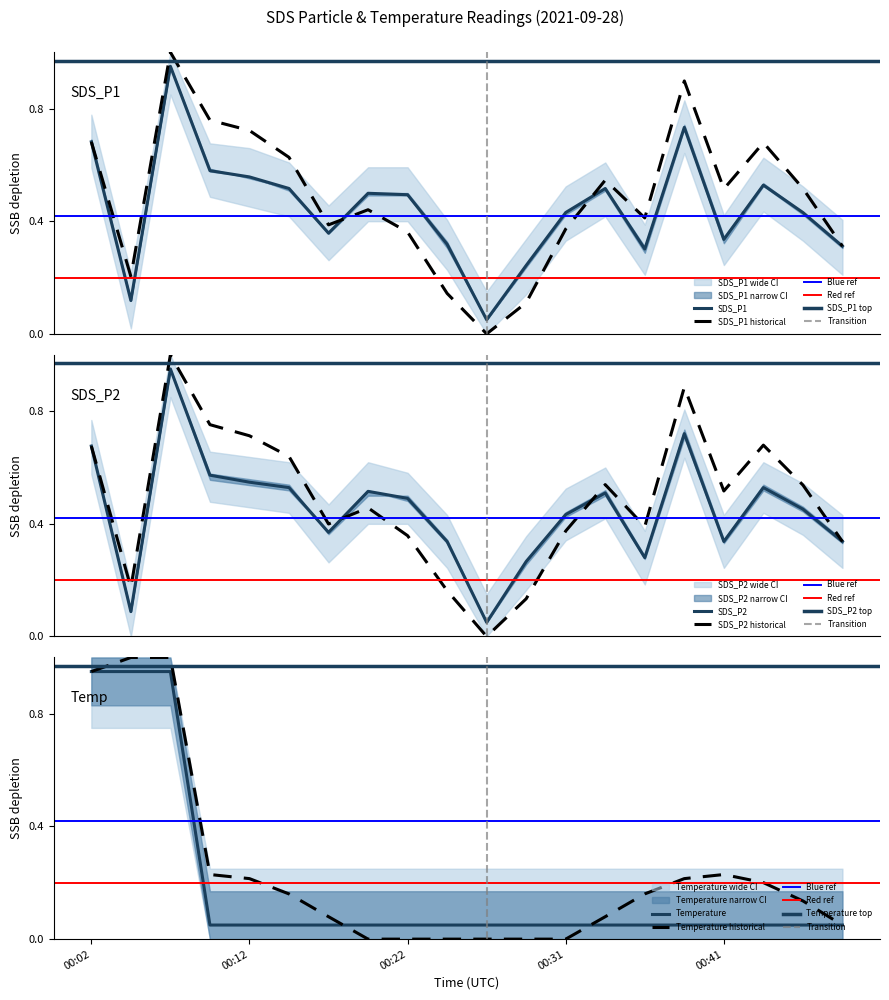

What is the total value across all series at 00:17?

0.8